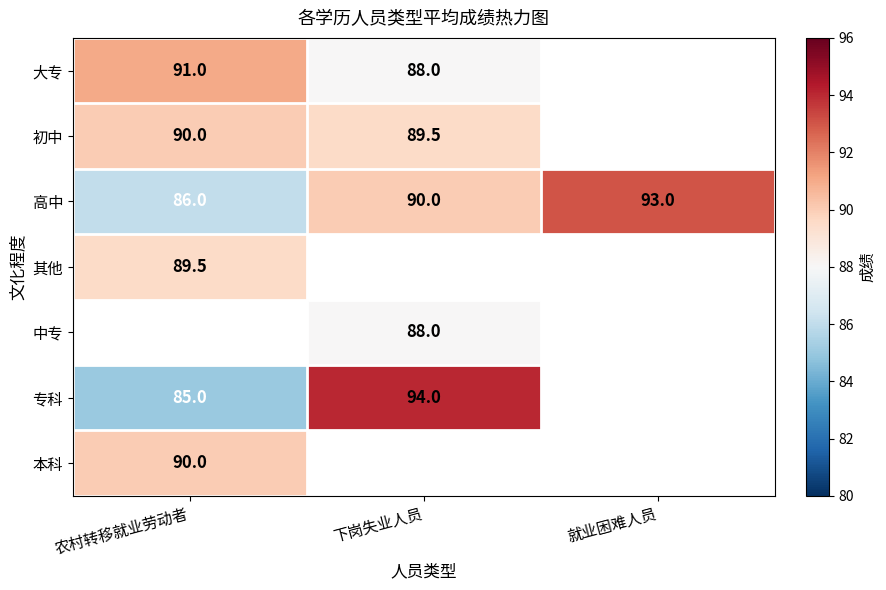

Is the value of 高中 at 下岗失业人员 greater than the value of 大专 at 下岗失业人员?

Yes